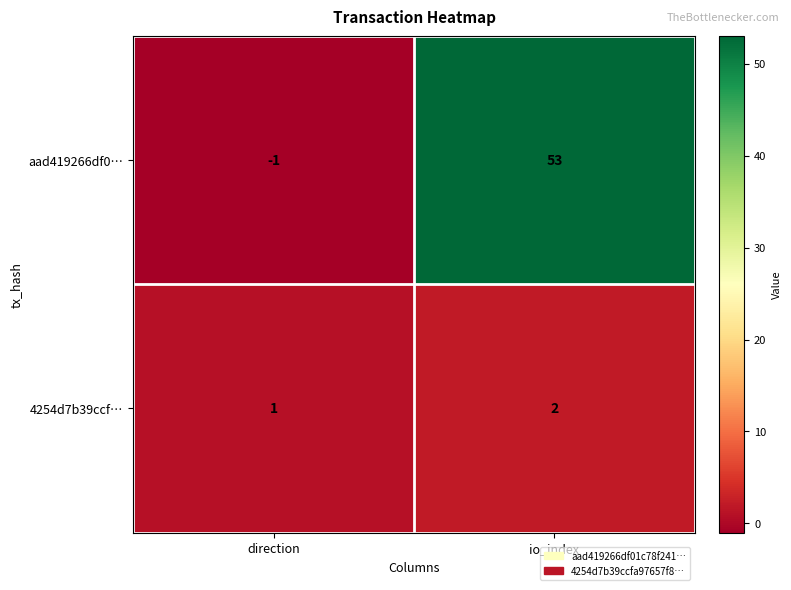

At how many categories does at least one series exceed 35?

1